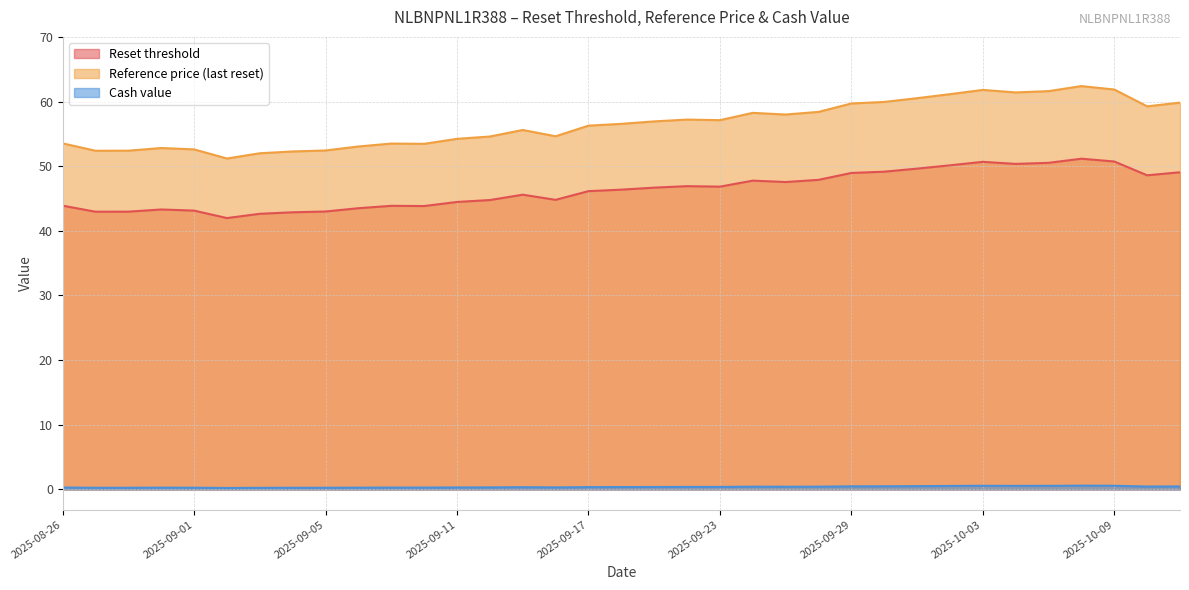

Which has a higher value, 2025-09-11 or 2025-08-29?

2025-09-11